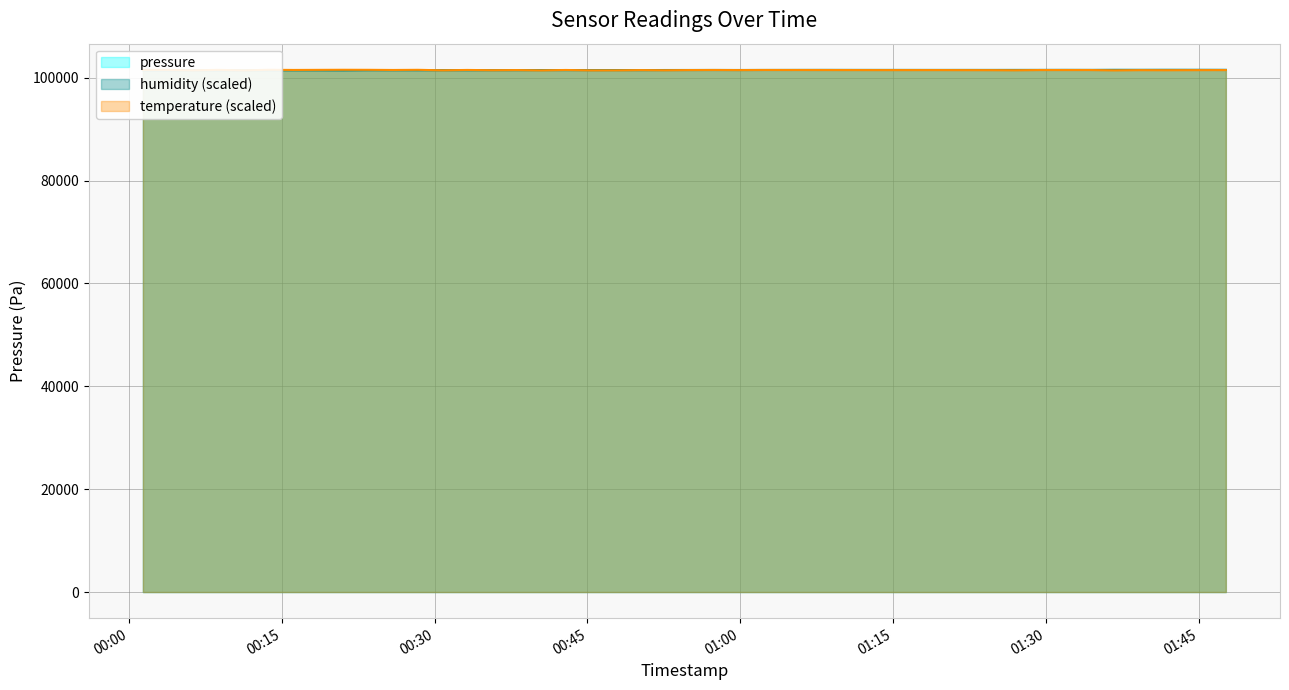

Reading left to right, what are all the values shown in this chart?

pressure: 101508.0	101523.7	101442.5	101518.4	101421.4	101505.2	101483.9	101511.5	101527.7	101525.3	101496.1	101514.7	101414.7	101471.3	101449.2	101458.5	101422.6	101492.6	101431.0	101414.6	101465.4	101454.8	101481.4	101506.8	101495.2	101516.3	101493.8	101503.6	101504.7	101509.6	101495.1	101464.0	101508.2	101510.1	101508.6	101452.0	101496.6	101489.7	101497.8	101496.7
humidity: 101430.4	101437.3	101436.0	101433.7	101426.5	101438.9	101430.6	101427.6	101414.6	101446.2	101443.6	101444.1	101453.8	101448.2	101457.1	101461.2	101473.1	101469.6	101471.4	101474.0	101468.3	101480.5	101487.2	101489.8	101487.0	101492.2	101507.1	101502.3	101500.4	101501.7	101500.6	101503.0	101506.5	101512.5	101506.5	101522.7	101521.0	101527.7	101525.7	101519.0
temperature: 101498.6	101506.7	101424.3	101506.7	101416.2	101524.5	101493.8	101511.5	101527.7	101519.6	101488.9	101519.6	101425.9	101493.8	101445.3	101472.8	101414.6	101488.9	101417.8	101419.4	101467.9	101437.2	101474.4	101488.9	101471.1	101490.5	101480.8	101469.5	101472.8	101463.1	101459.8	101435.6	101479.2	101479.2	101482.4	101419.4	101461.4	101448.5	101464.7	101472.8